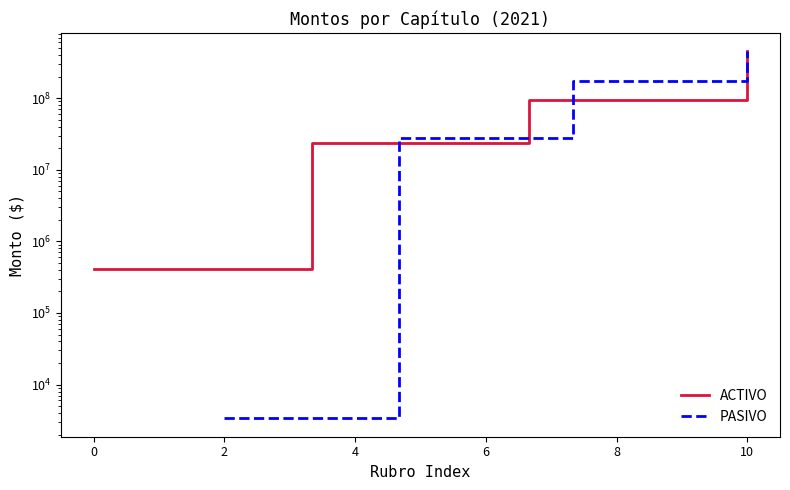

What is the label of the 3rd point from the left?

2